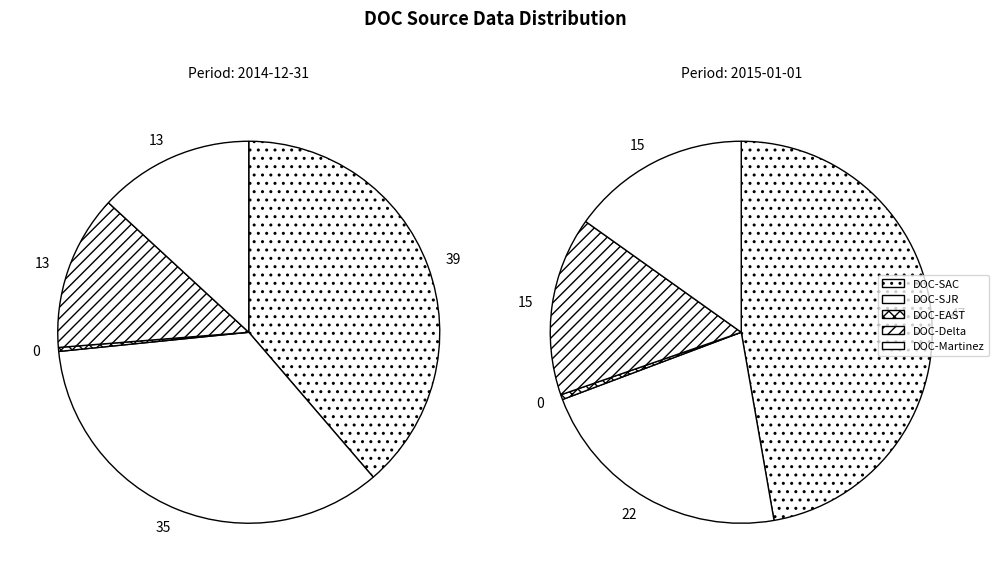

Is 2014-12-31 the majority of the pie?

No